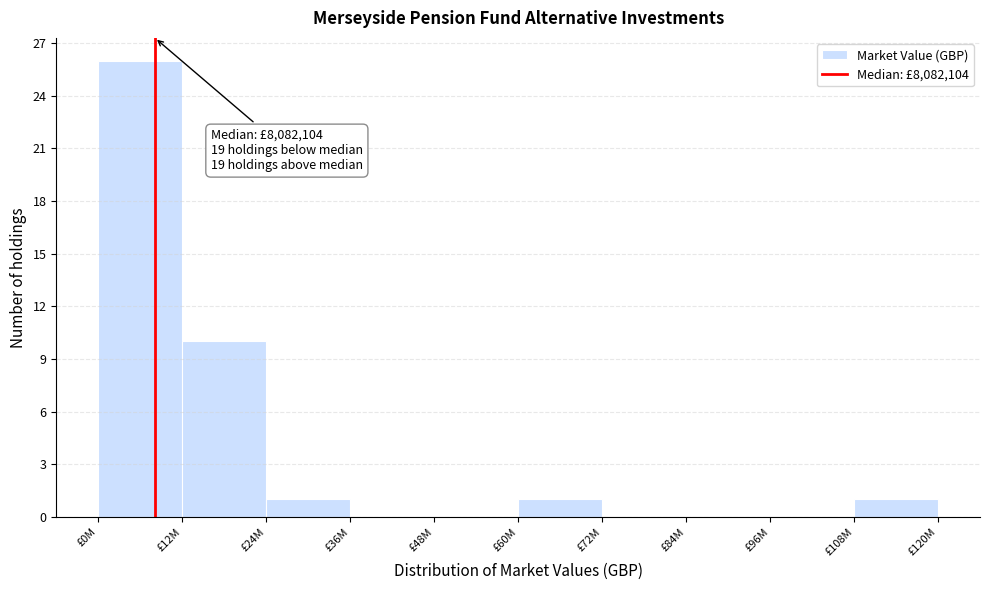

Reading left to right, extract all data points from this chart.

£0M=26	£12M=10	£24M=1	£36M=0	£48M=0	£60M=1	£72M=0	£84M=0	£96M=0	£108M=1